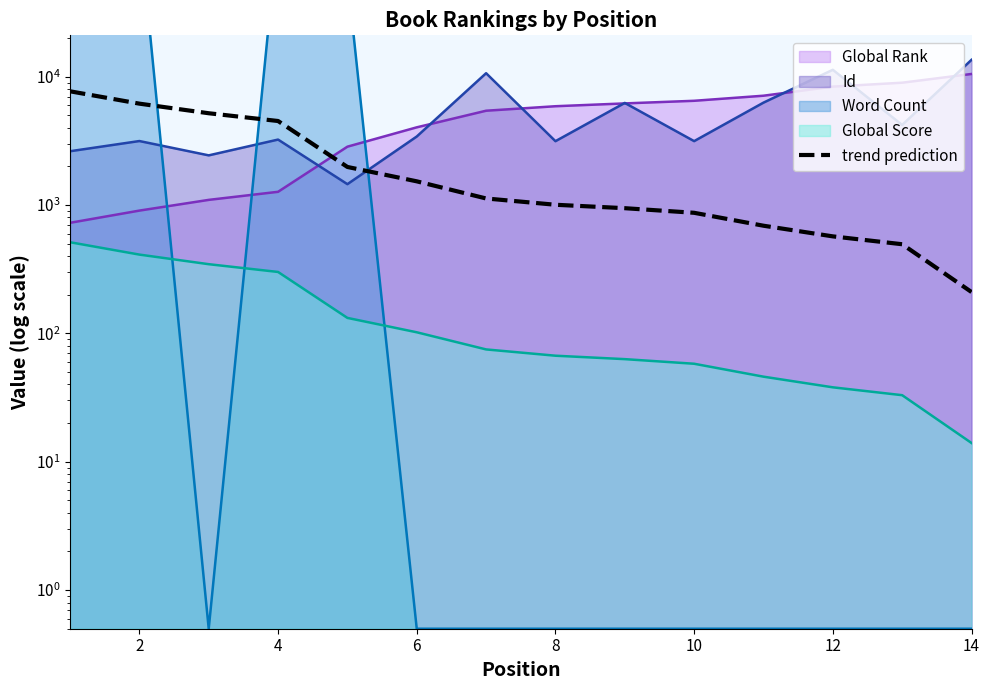

How many data points are above 1125?

6